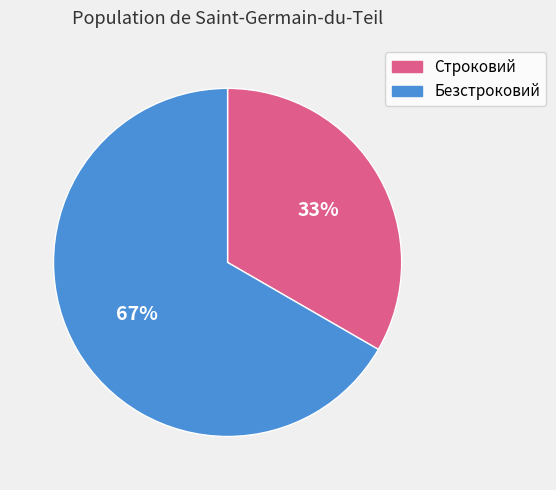

What is the ratio of the value at Строковий to the value at Безстроковий?

0.5